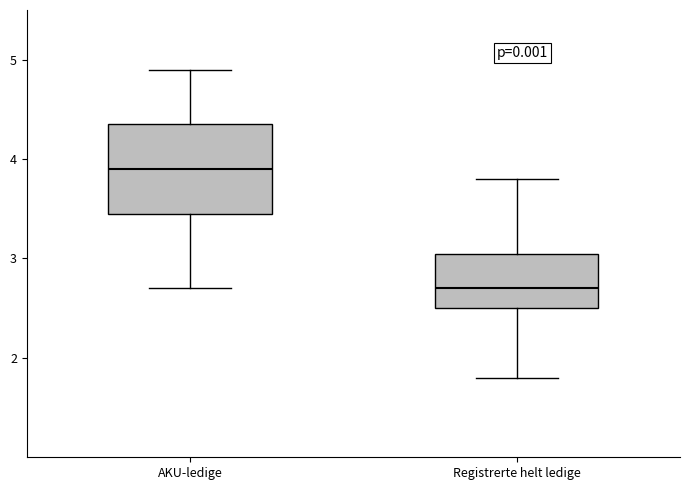

Where is the lower edge of the box for Registrerte helt ledige on the y-axis? The values are not printed on the chart, so give them approximately, as read against the axis.

2.5